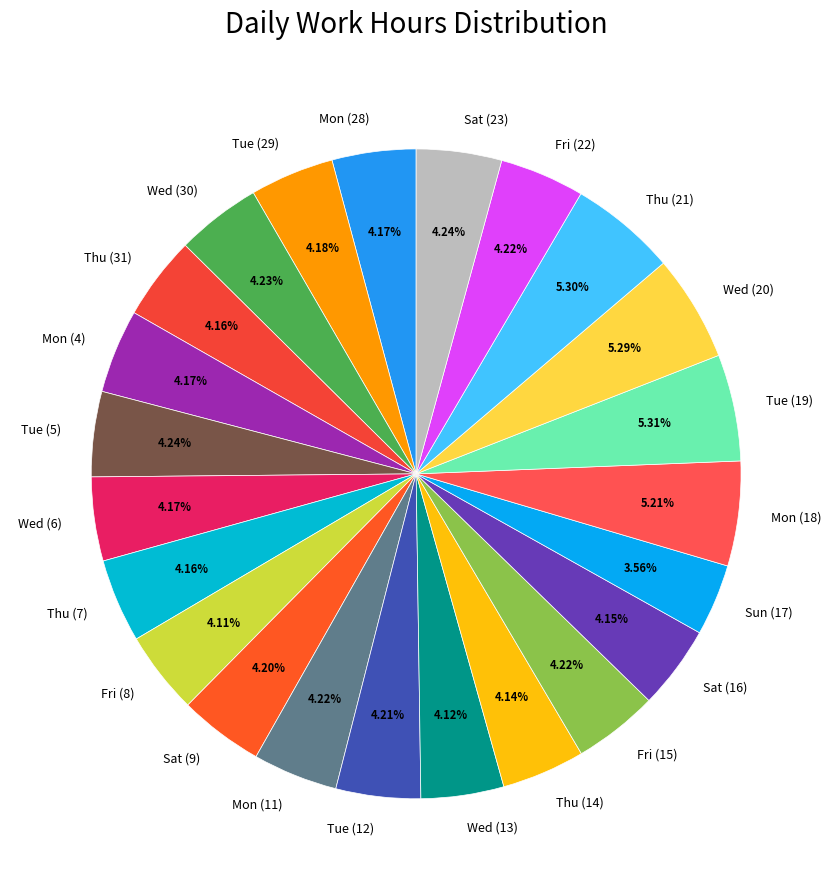

Between Thu (21) and Sun (17), which is larger?

Thu (21)